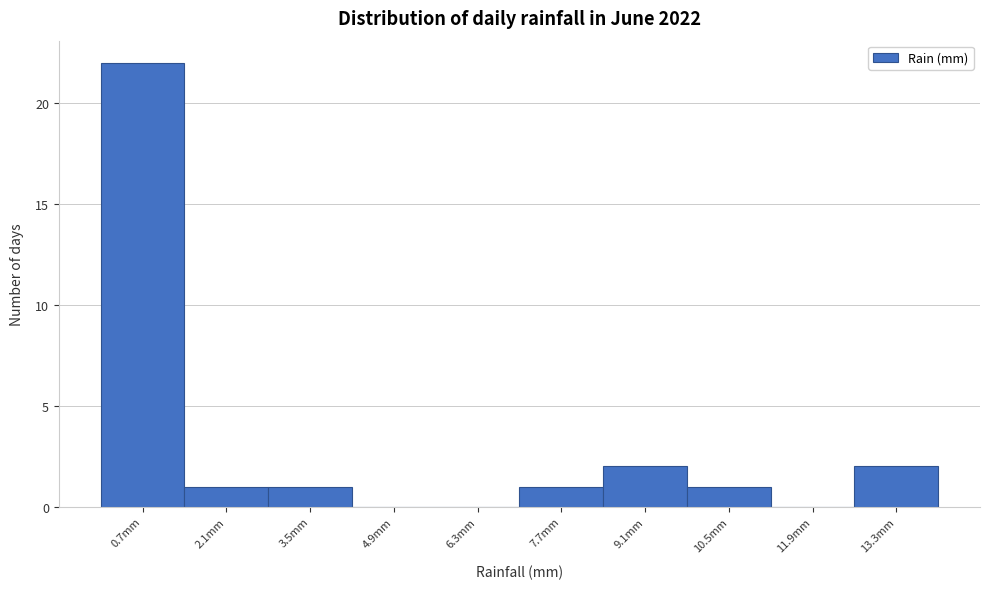

Reading left to right, list every bar in this chart as the range it spans on the x-axis followed by its height. The values are not printed on the chart, so give them approximately, as read against the axis.

0.0 to 1.4: 22
1.4 to 2.8: 1
2.8 to 4.2: 1
4.2 to 5.6: 0
5.6 to 7.0: 0
7.0 to 8.4: 1
8.4 to 9.8: 2
9.8 to 11.2: 1
11.2 to 12.6: 0
12.6 to 14.0: 2